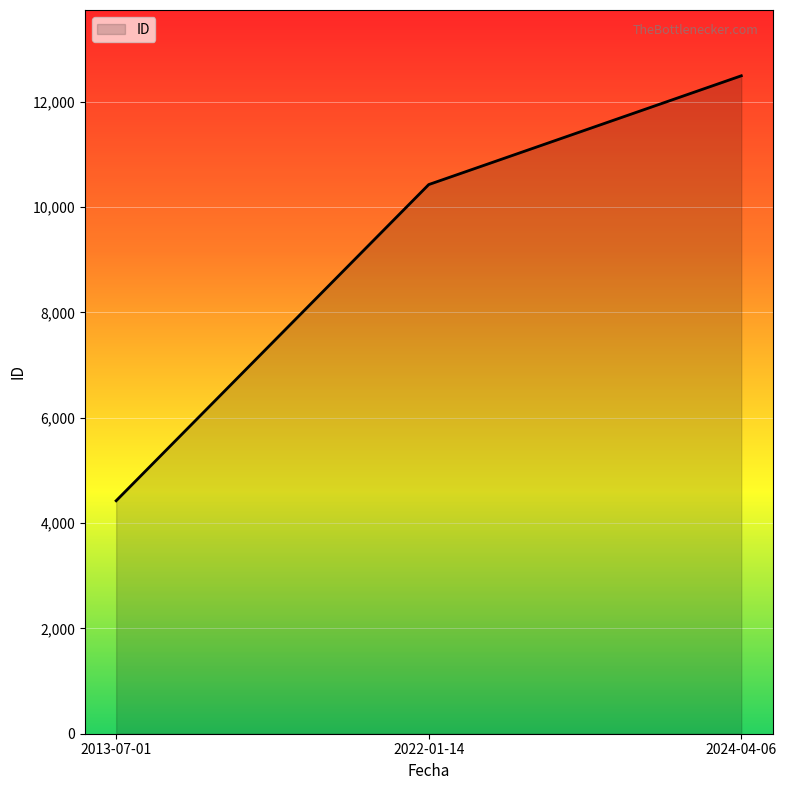

The chart shows a value of 21451 at 2024-04-06. True or false?

False